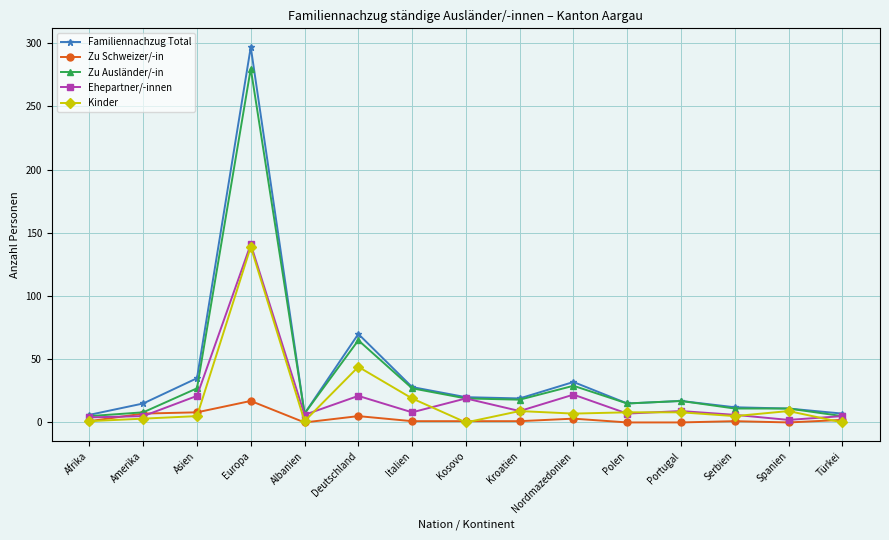

How many values in the Zu Ausländer/-in series are below 17?

7